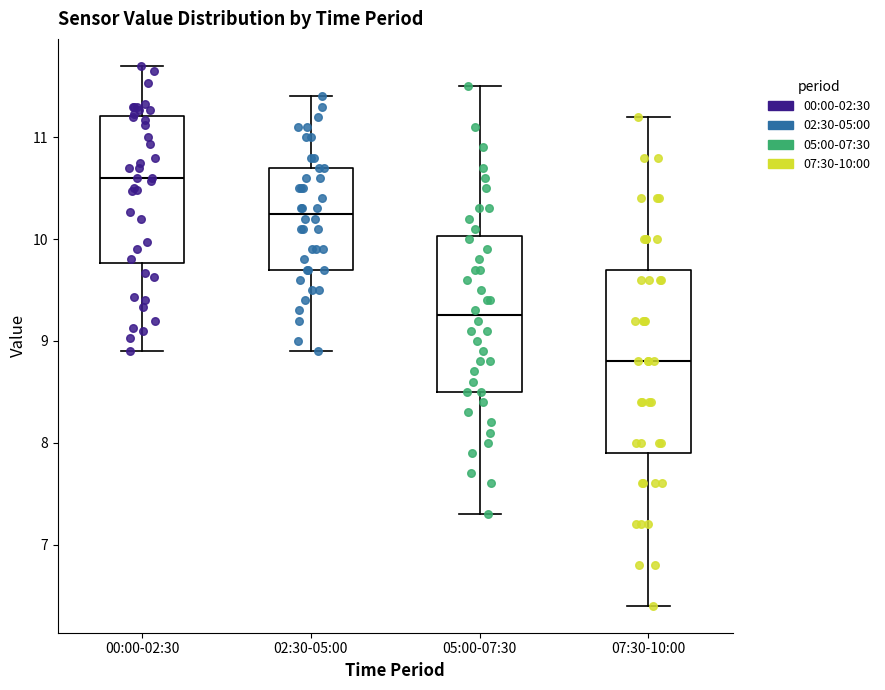

Which box has the highest median line?

00:00-02:30